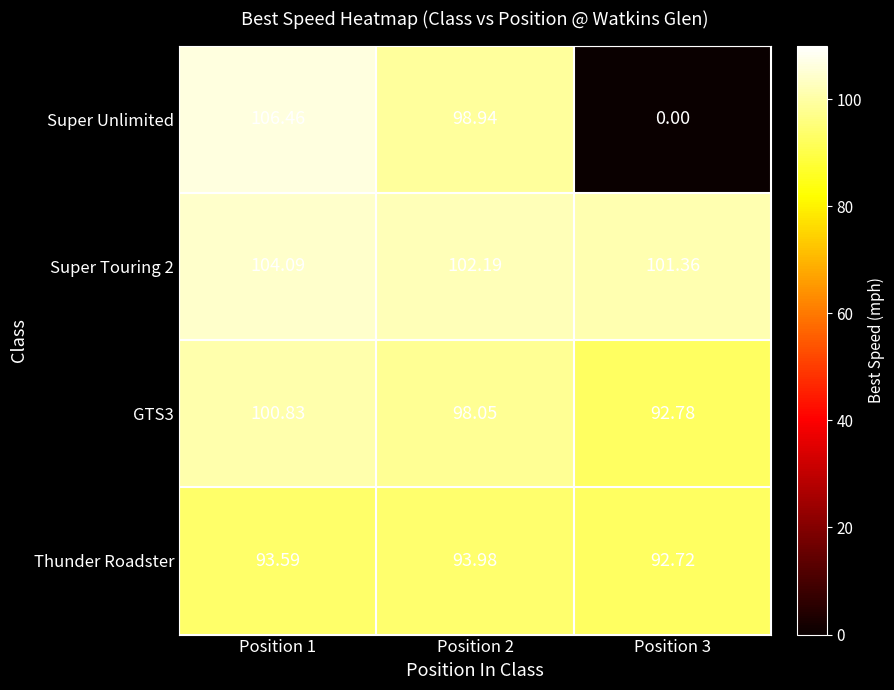

At which category is the sum across all series the highest?

Position 1